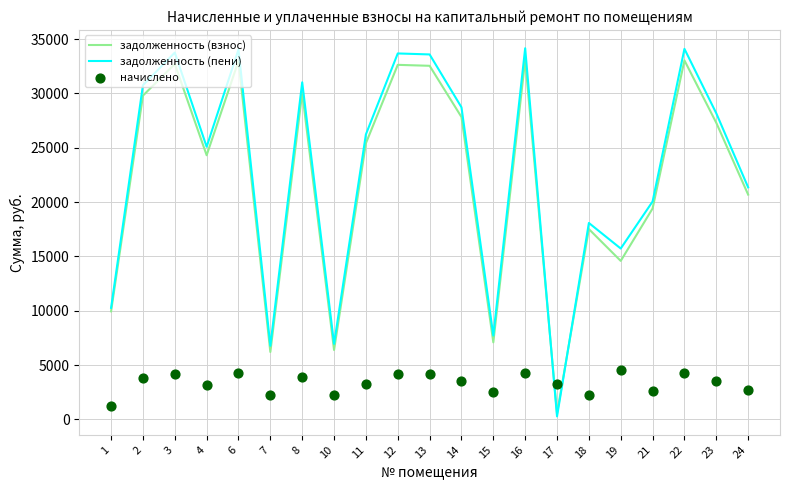

What is the total value across all series at 10?

15601.1